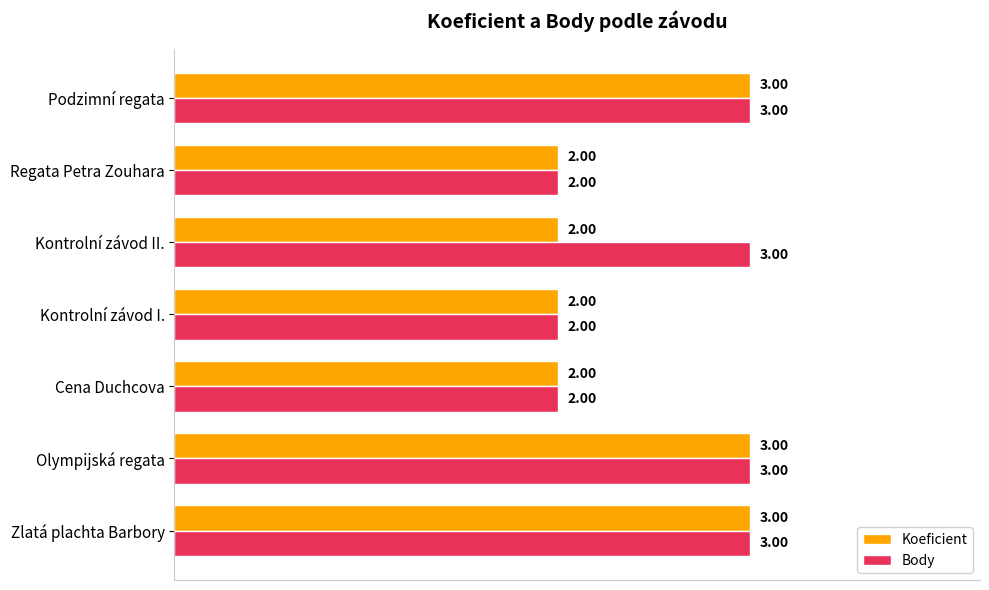

Which series has the largest total across all categories?

Body